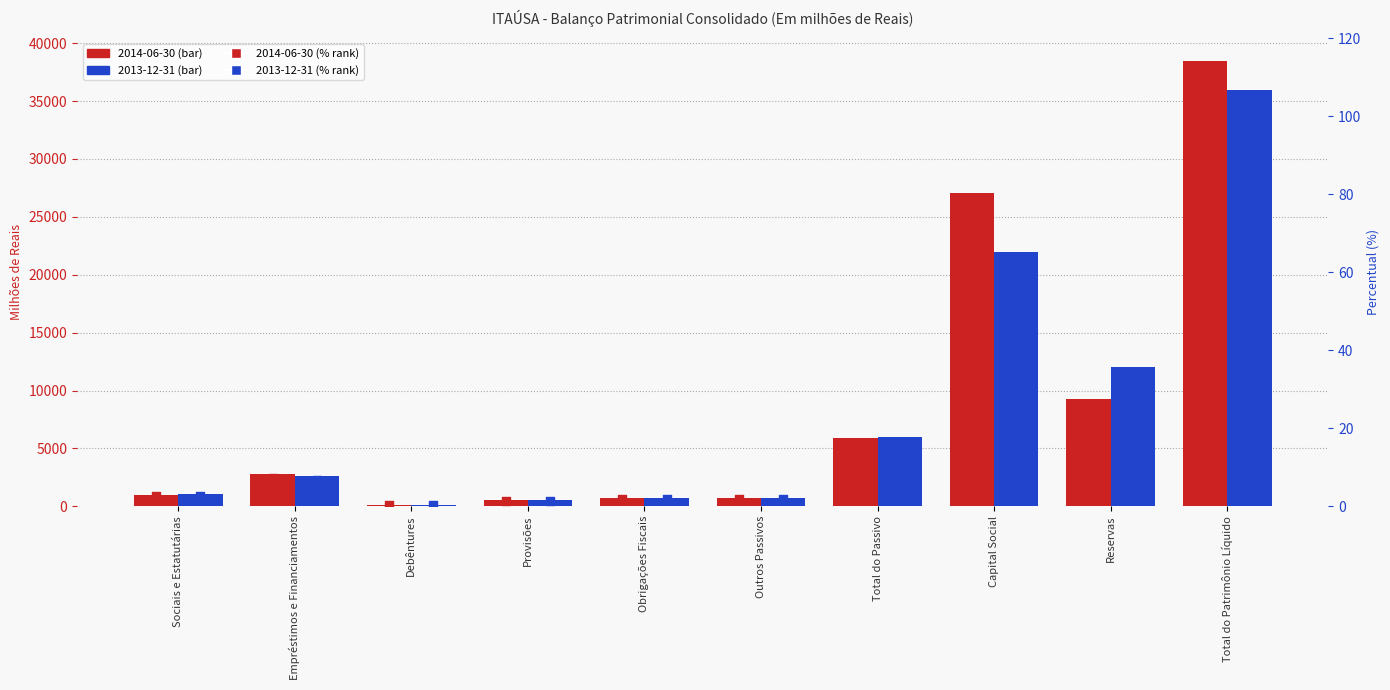

Is the value of 2013-12-31 % at Debêntures greater than the value of 2014-06-30 % at Total do Patrimônio Líquido?

No